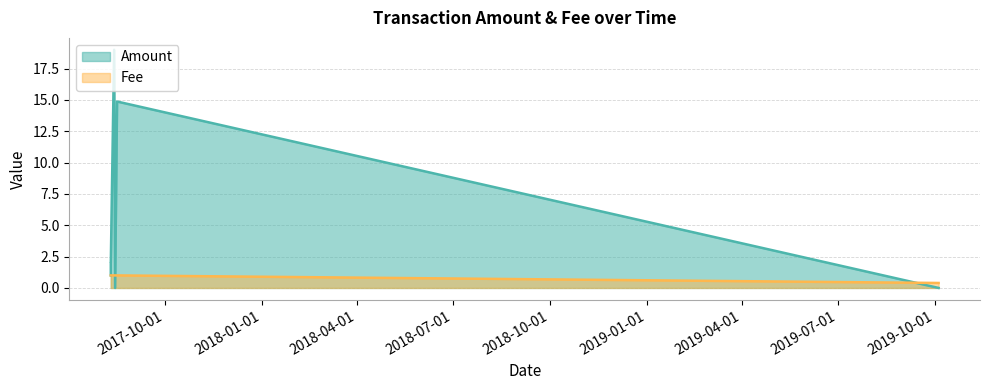

At 2017-08-10 23:04:06, list the series in order from largest to smallest.

Amount, Fee